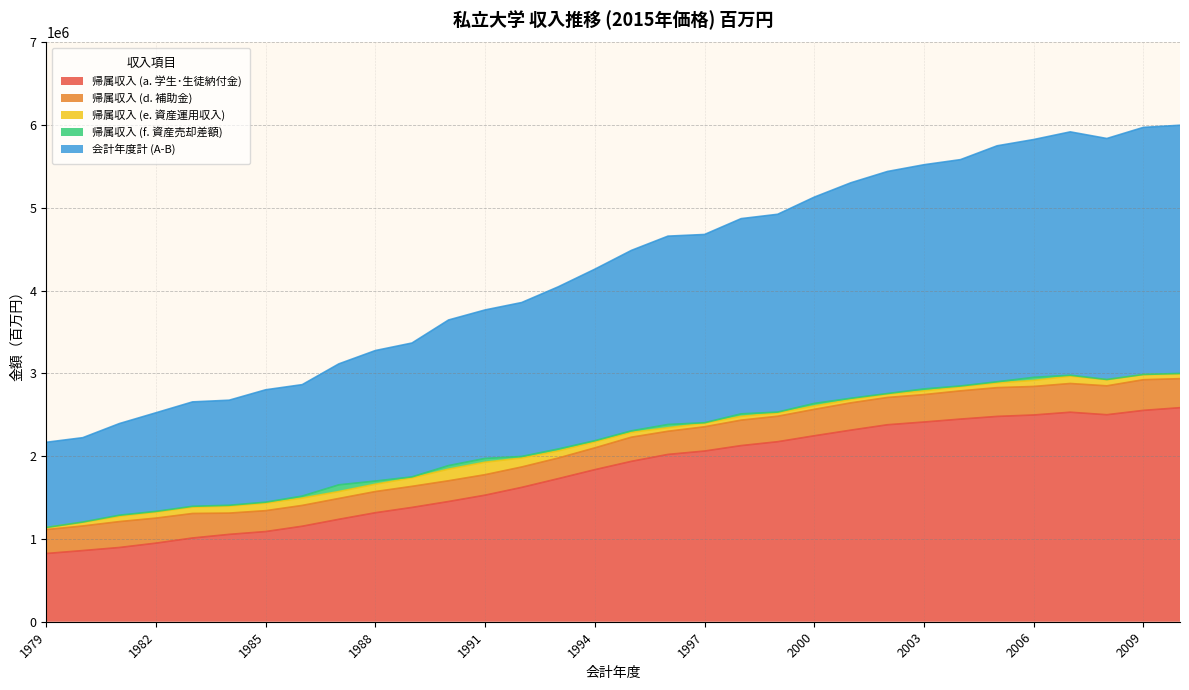

What is the lowest value of the 帰属収入 (a. 学生･生徒納付金) series?

824567.7